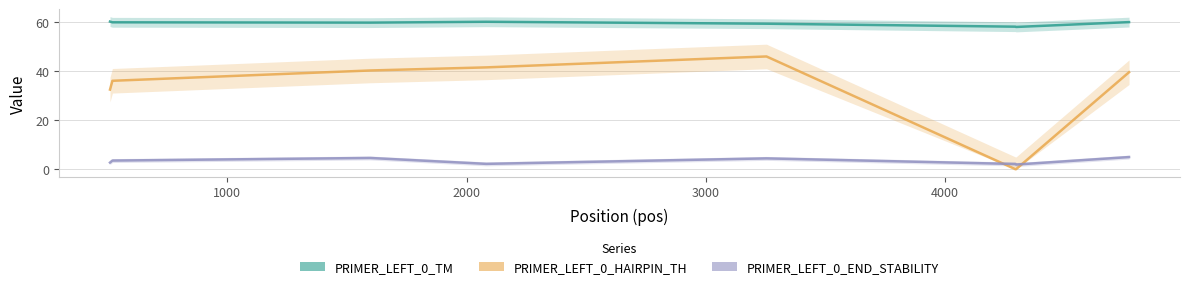

Is it true that PRIMER_LEFT_0_TM equals 59.2 at 4000?

True